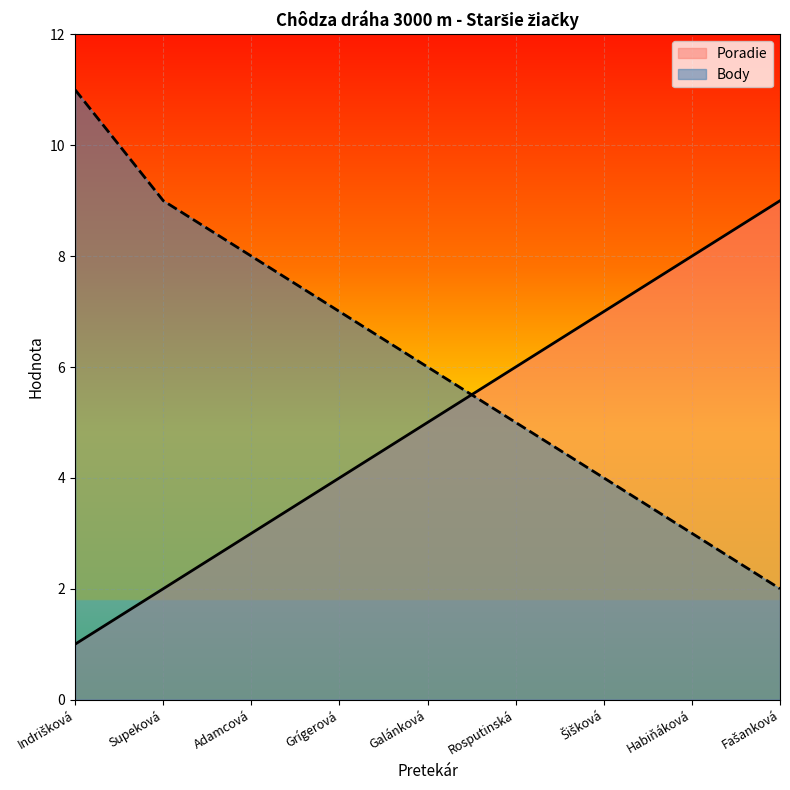

At which label does Poradie first exceed 5?

Rosputinská